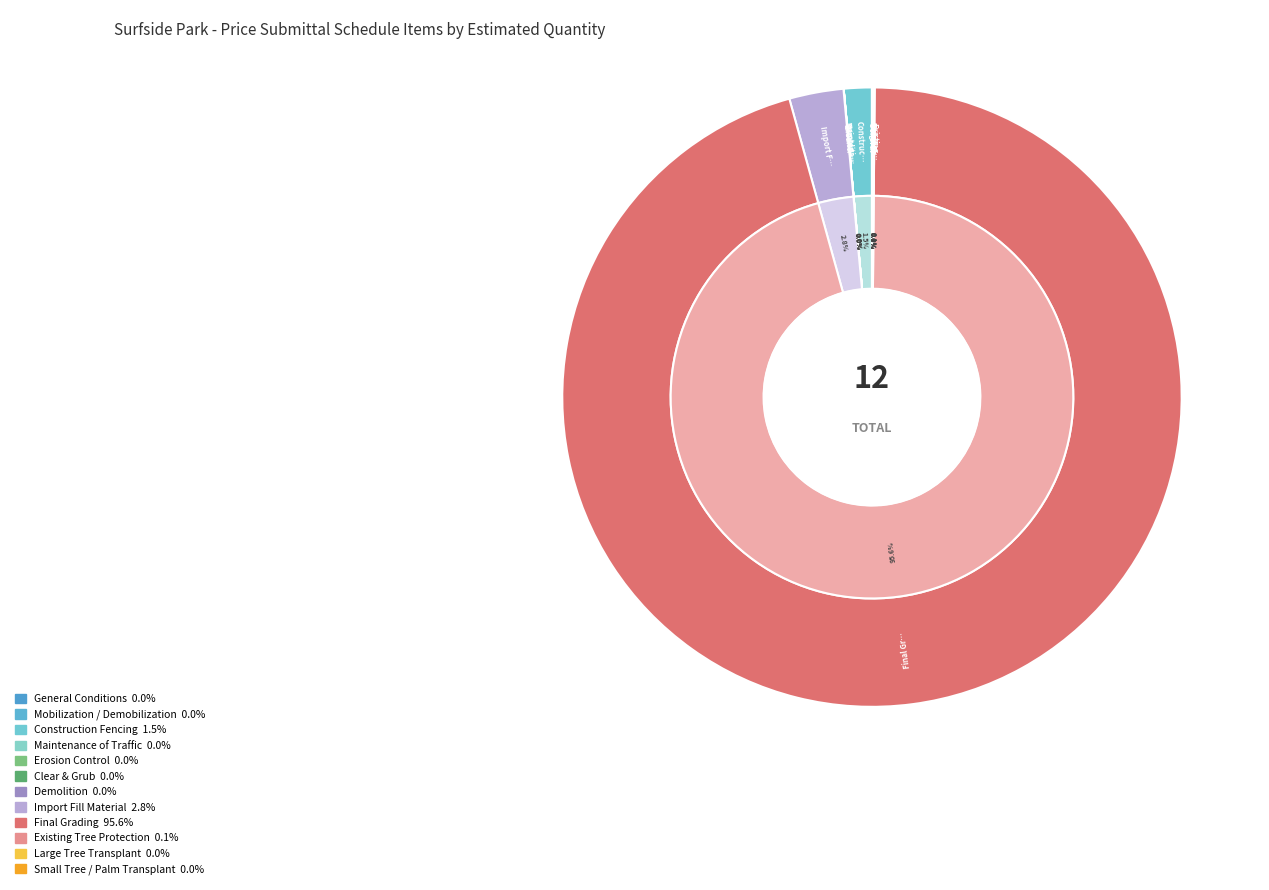

What is the smallest slice in the pie chart?

General Conditions